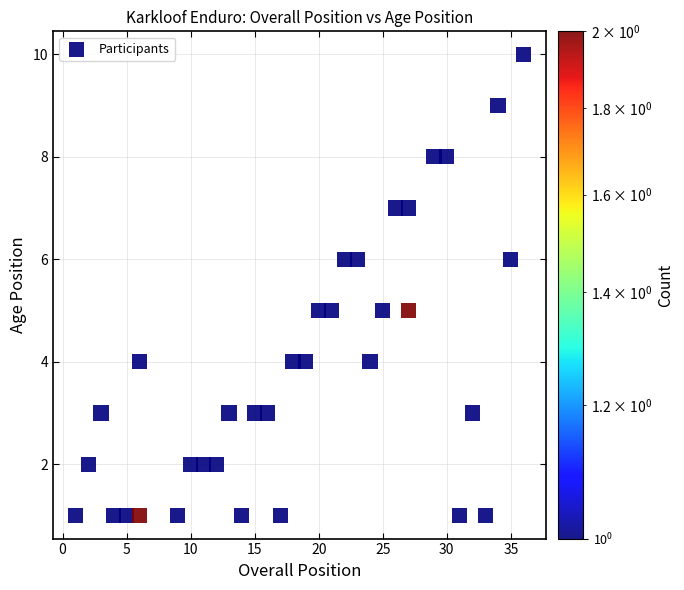

What is the range of Y values (max minus min)?

9